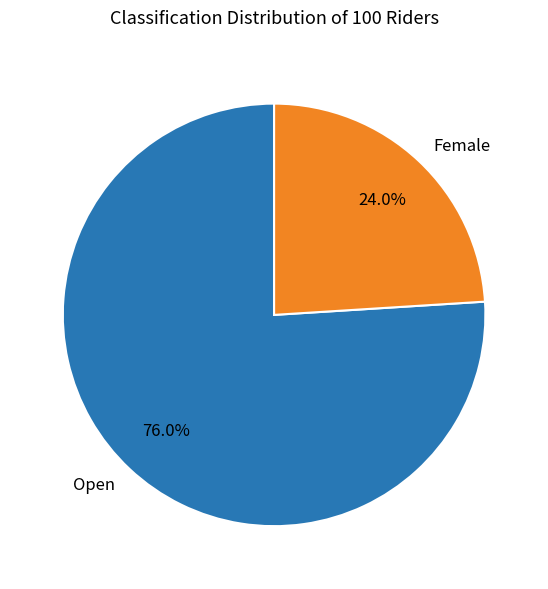

To the nearest percent, what percentage of the pie is Female?

24%